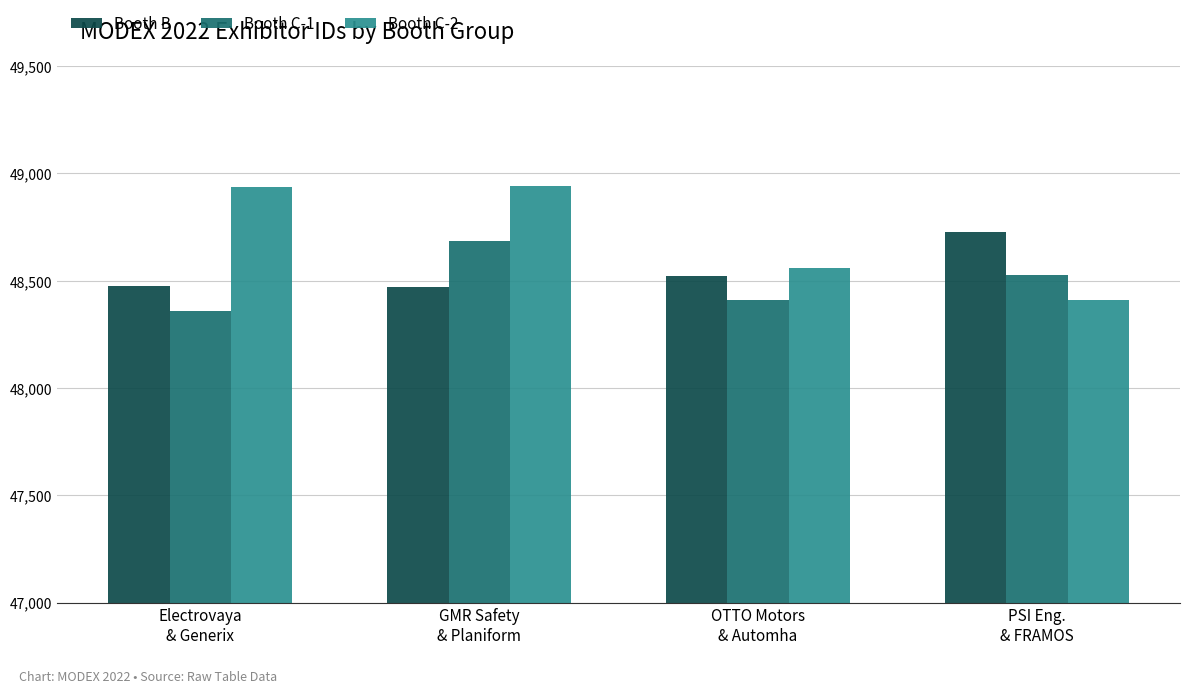

Which series has the widest spread of values?

Booth C-2